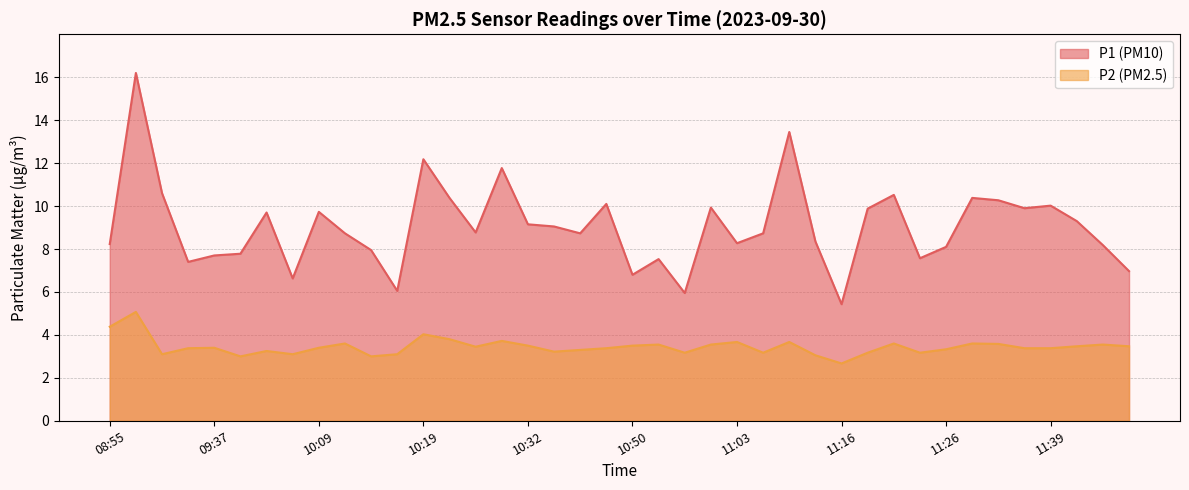

How many lines are shown in the chart?

2